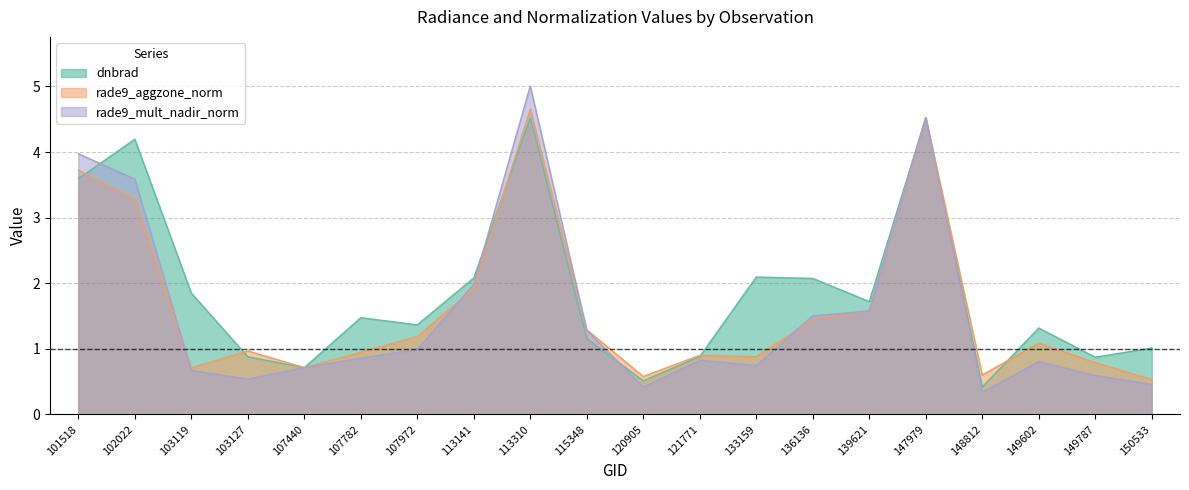

True or false: rade9_mult_nadir_norm and rade9_aggzone_norm cross at least once.

True